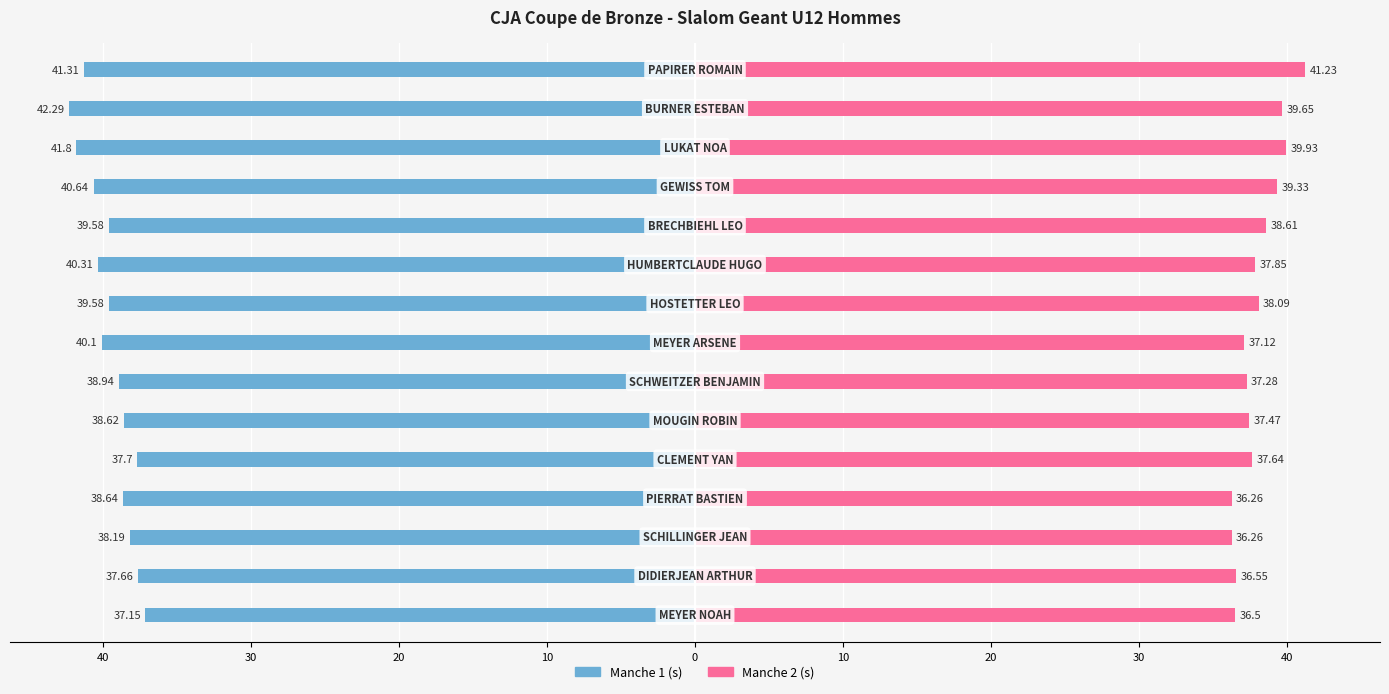

What is the maximum value for Manche 2 (s)?

41.2